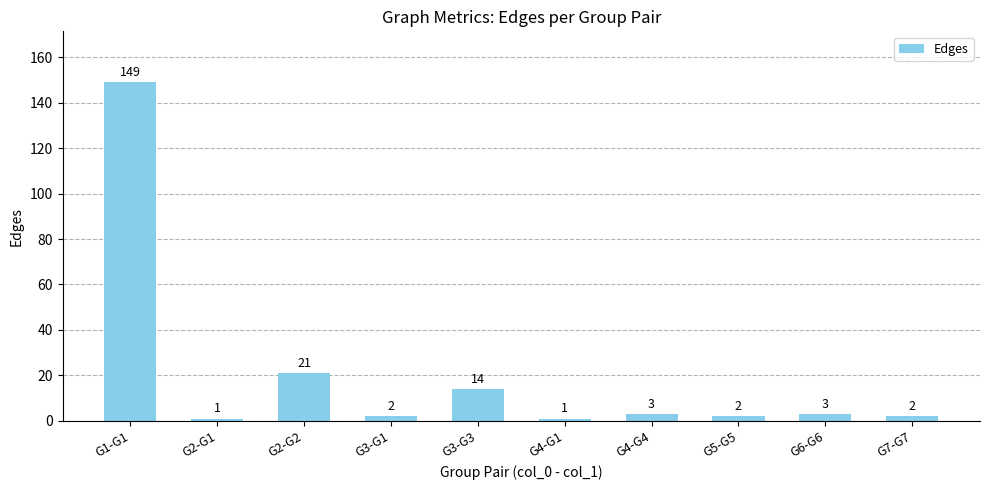

What is the label of the 6th bar from the right?

G3-G3